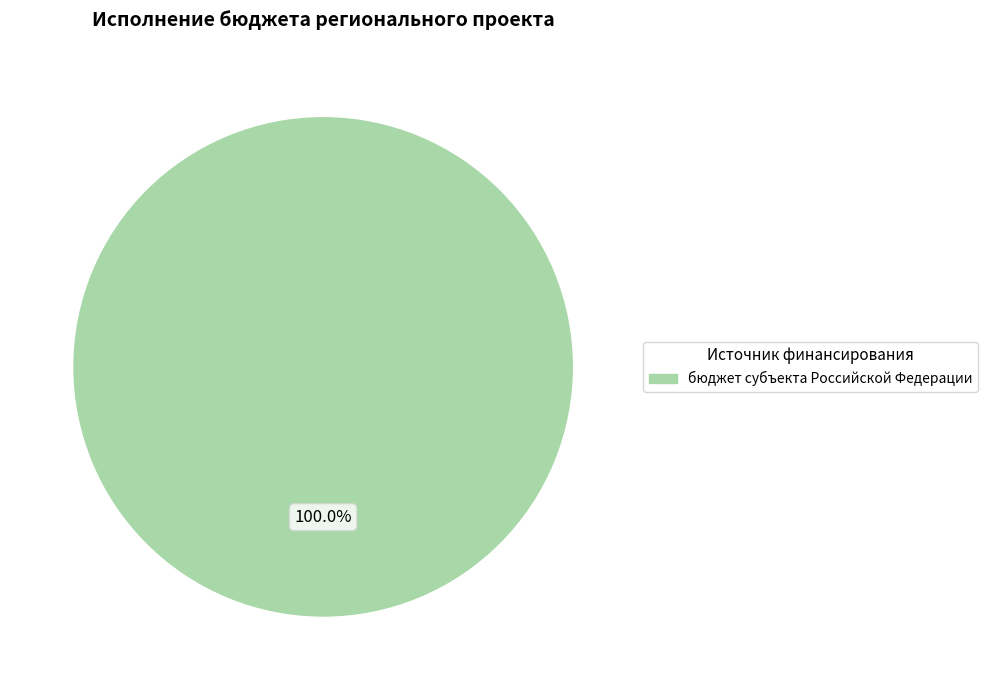

Rank the categories by value from lowest to highest.

бюджет субъекта Российской Федерации